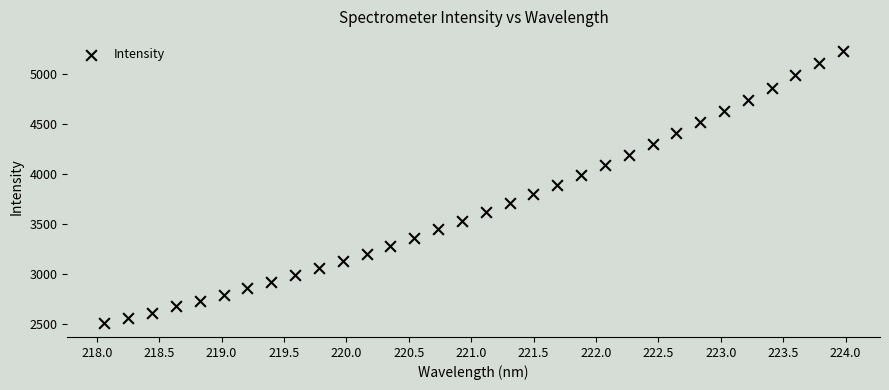

What is the range of X values (max minus min)?

5.9